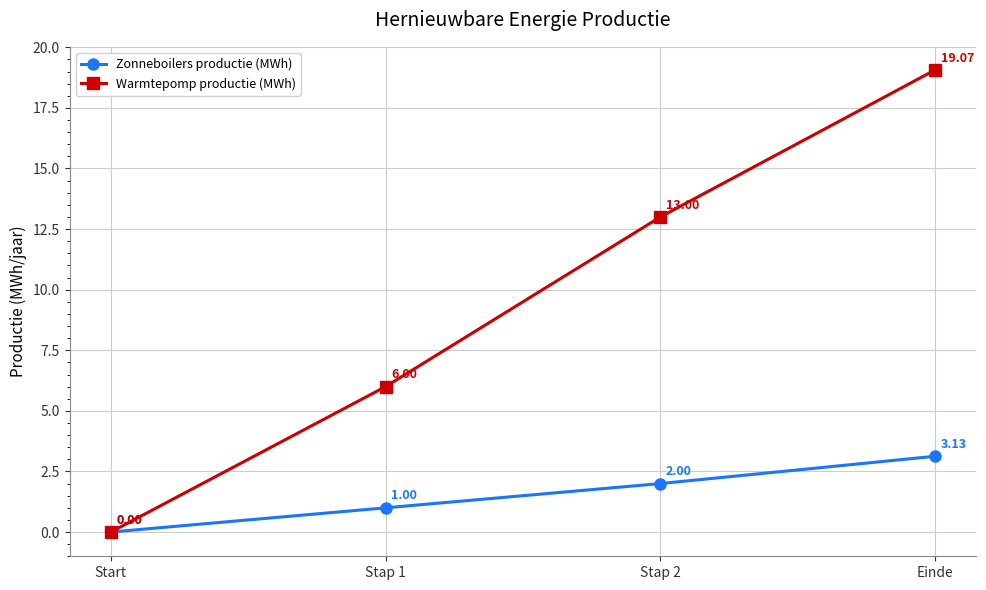

What are all the series names shown in the legend?

Zonneboilers productie (MWh), Warmtepomp productie (MWh)